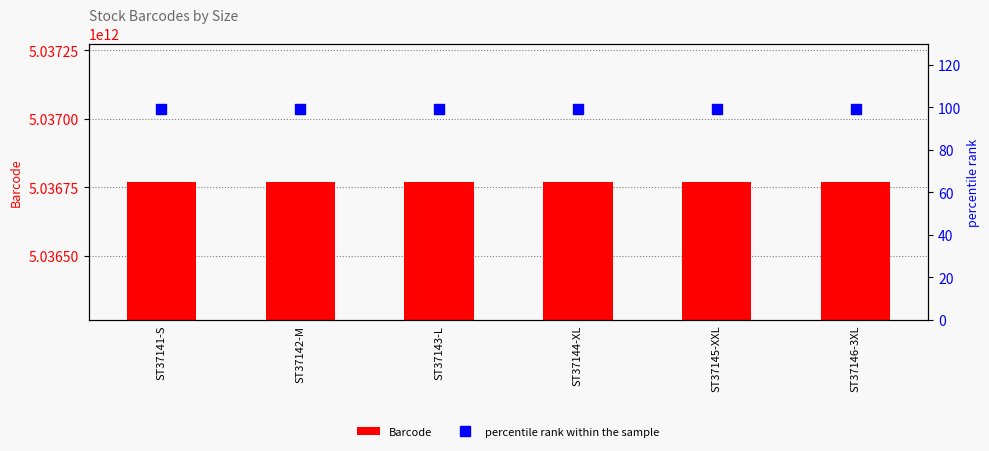

What position from the left is ST37146-3XL?

6